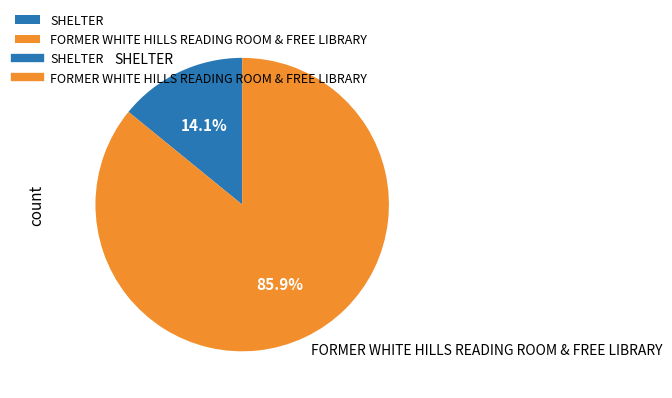

The FORMER WHITE HILLS READING ROOM & FREE LIBRARY slice represents 86% of the pie. True or false?

True